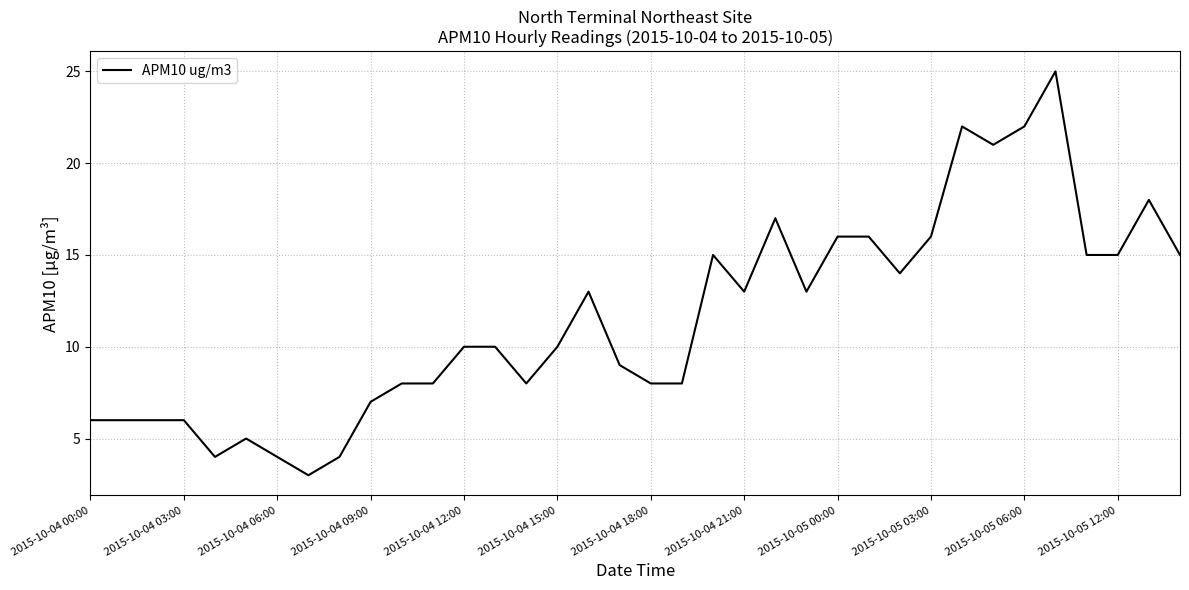

What is the difference between the maximum and minimum values?

22